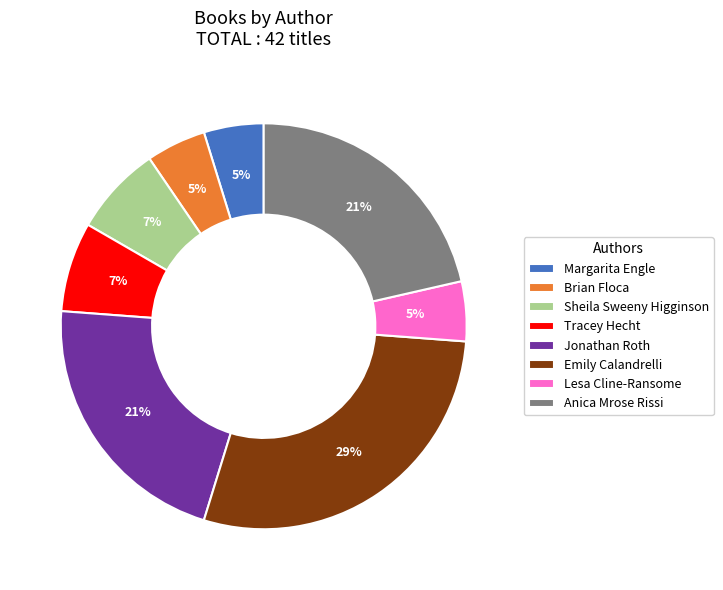

To the nearest percent, what percentage of the pie is Anica Mrose Rissi?

21%